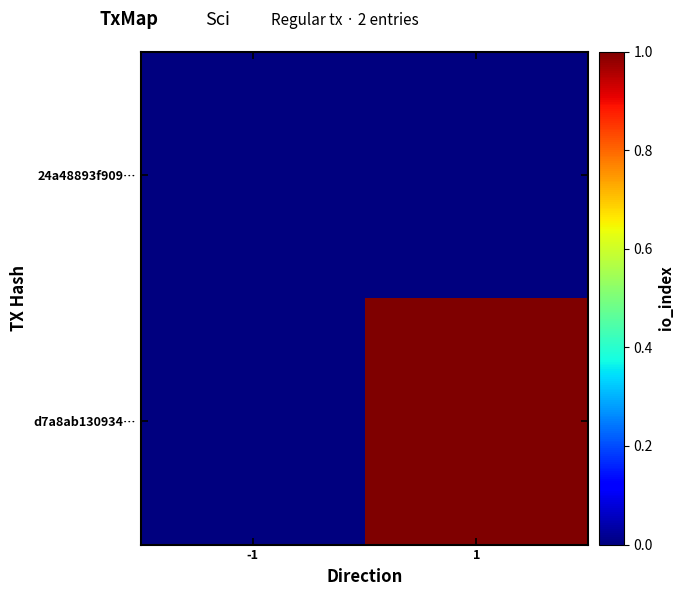

Between -1 and 1, which series saw the biggest shift?

d7a8ab130934…